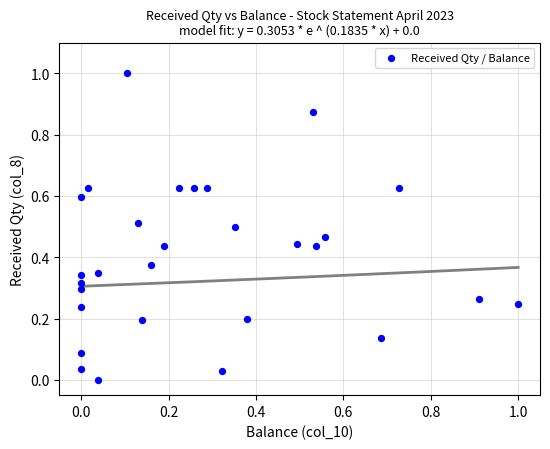

What is the range of X values (max minus min)?

1.0